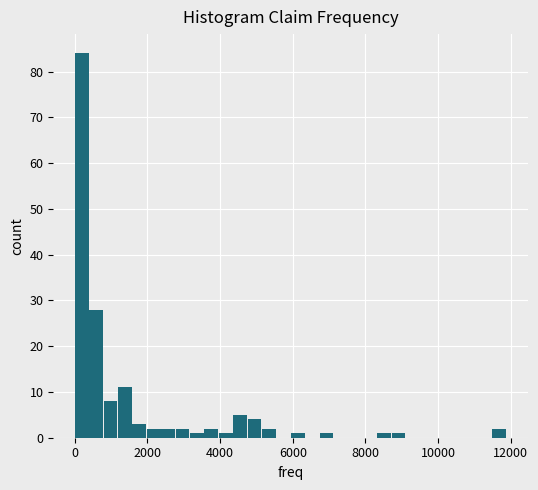

Around what value on the x-axis is the tallest bar? Give the approximate position of its centre, as read against the axis.

200